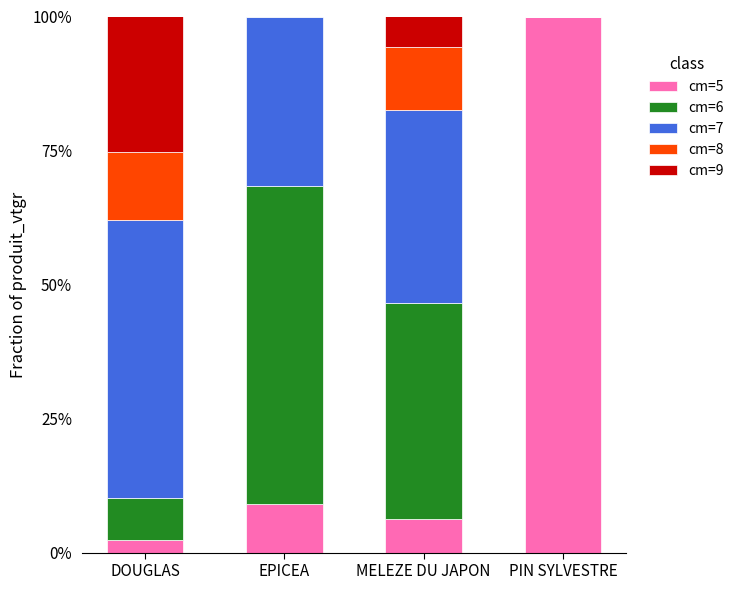

What are all the series names shown in the legend?

cm=5, cm=6, cm=7, cm=8, cm=9